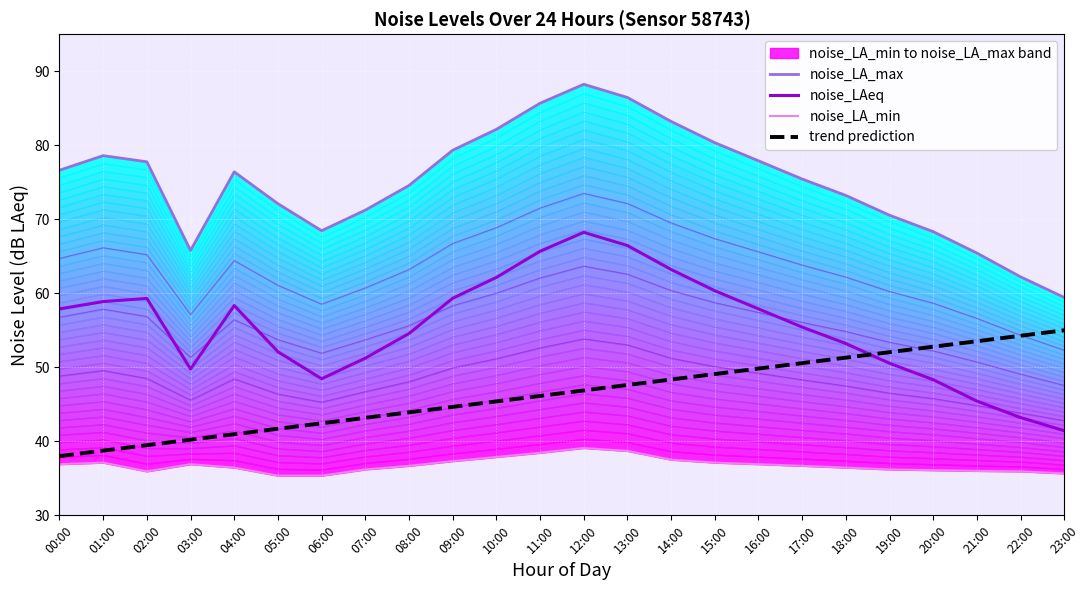

What is the maximum value for trend prediction?

55.0